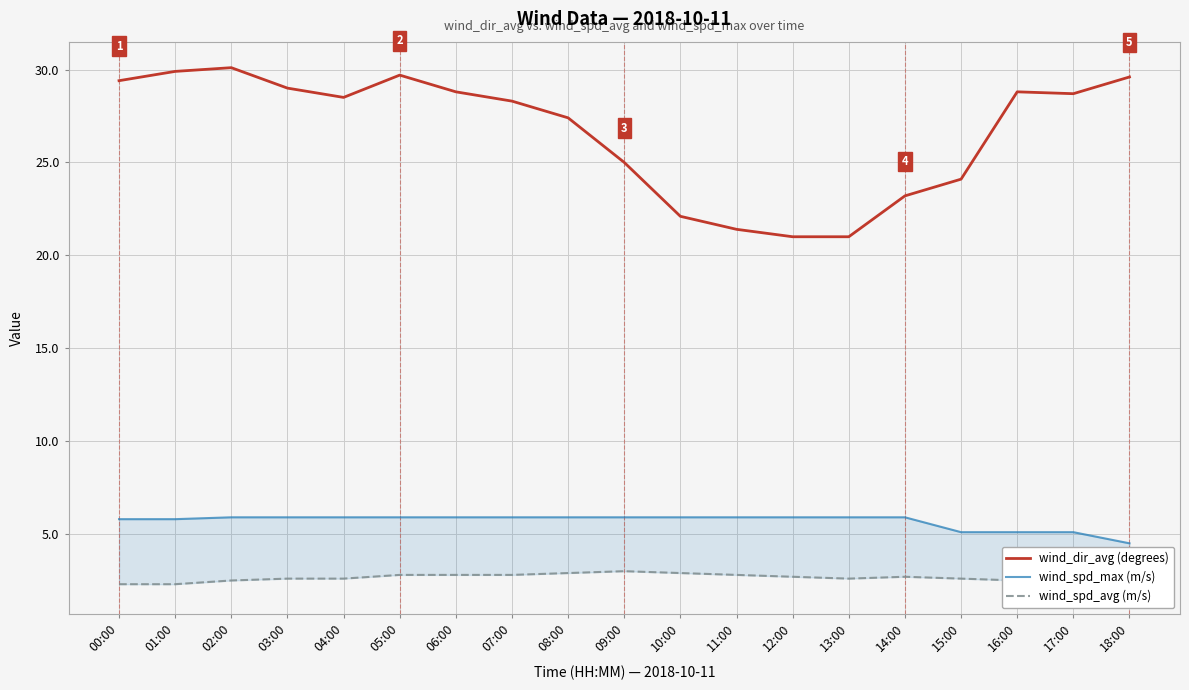

Is the value of wind_spd_avg (m/s) at 14:00 greater than the value of wind_spd_max (m/s) at 06:00?

No